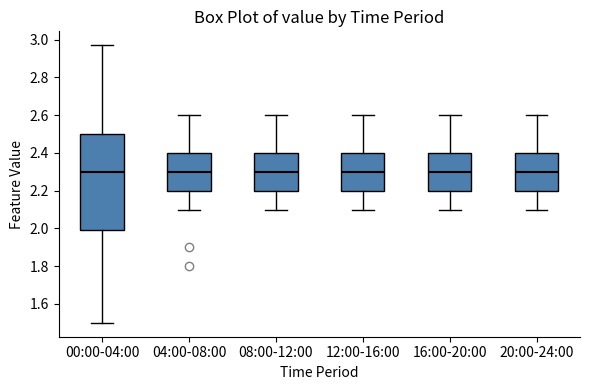

Reading left to right, transcribe this box plot: for each box, give where its median line is, the range the box spans, and where its two whiskers end, as read against the y-axis. The values are not printed on the chart, so give them approximately, as read against the axis.

00:00-04:00: median 2.30, box 2.00 to 2.50, whiskers 1.50 to 2.98
04:00-08:00: median 2.30, box 2.20 to 2.40, whiskers 2.10 to 2.60
08:00-12:00: median 2.30, box 2.20 to 2.40, whiskers 2.10 to 2.60
12:00-16:00: median 2.30, box 2.20 to 2.40, whiskers 2.10 to 2.60
16:00-20:00: median 2.30, box 2.20 to 2.40, whiskers 2.10 to 2.60
20:00-24:00: median 2.30, box 2.20 to 2.40, whiskers 2.10 to 2.60